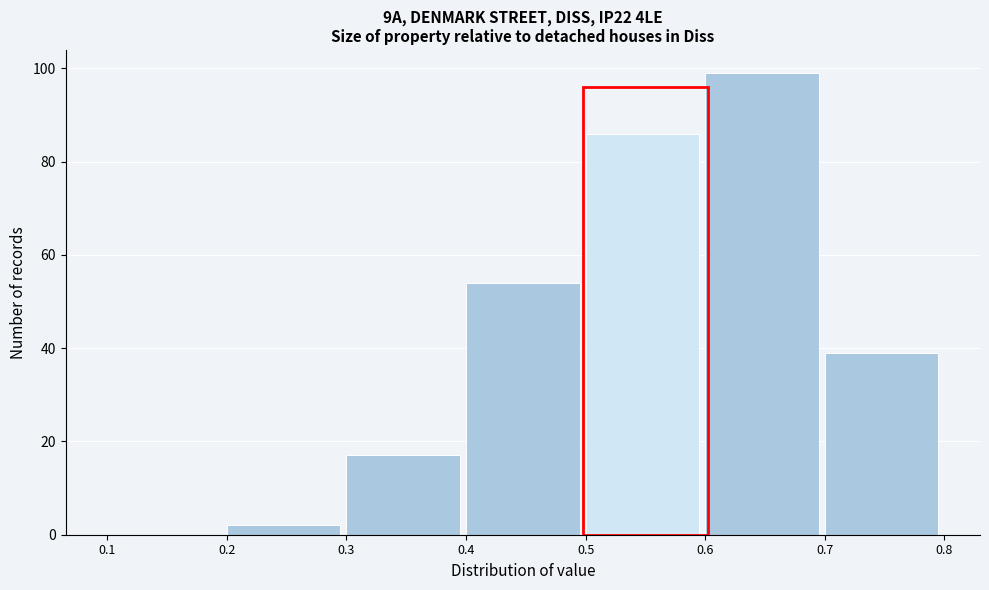

How tall is the bar that spans 0.2 to 0.3 on the x-axis? The values are not printed on the chart, so give them approximately, as read against the axis.

2